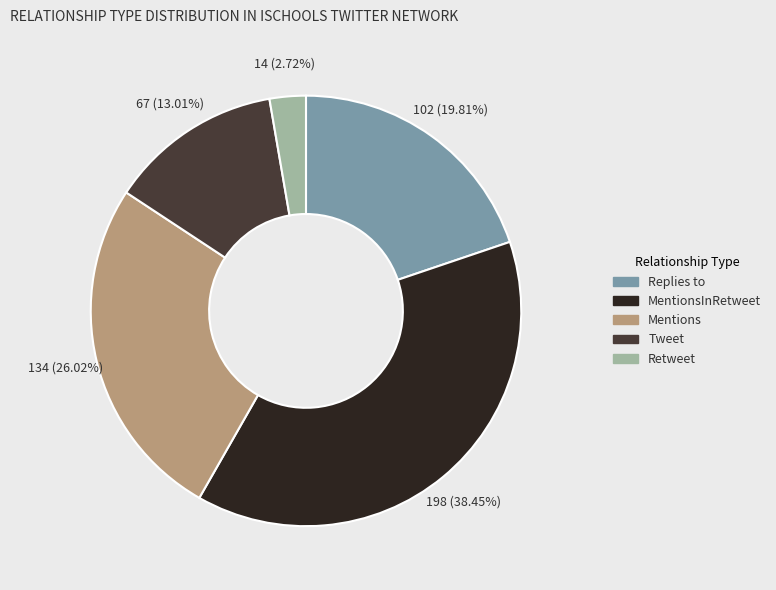

Which category has the smallest portion of the pie?

Retweet